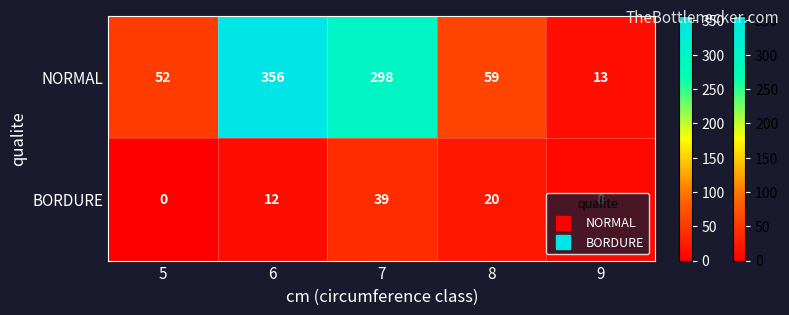

How many distinct data groups are displayed?

2